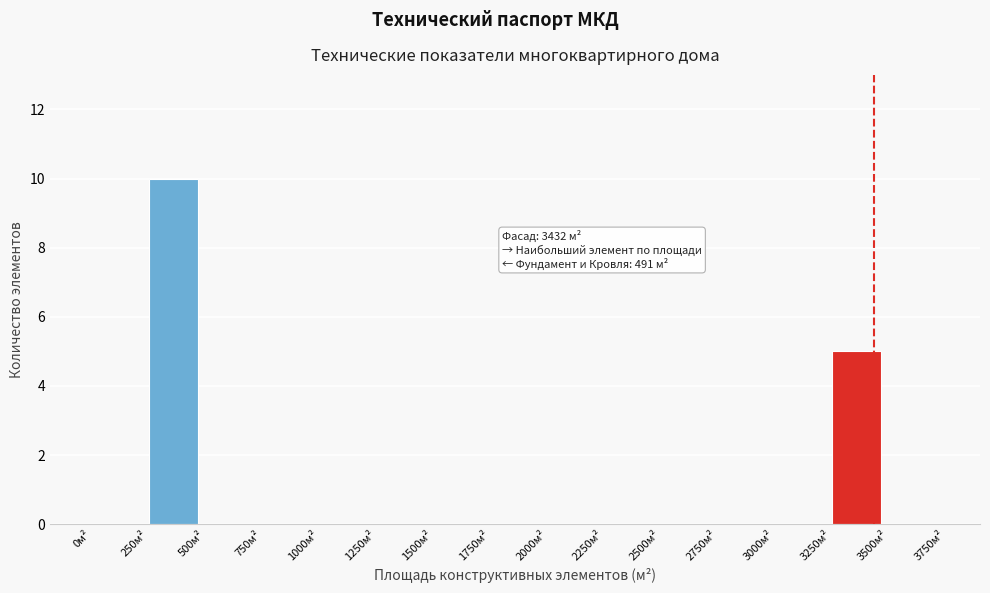

Over which range of the x-axis is the bar tallest?

250 to 500